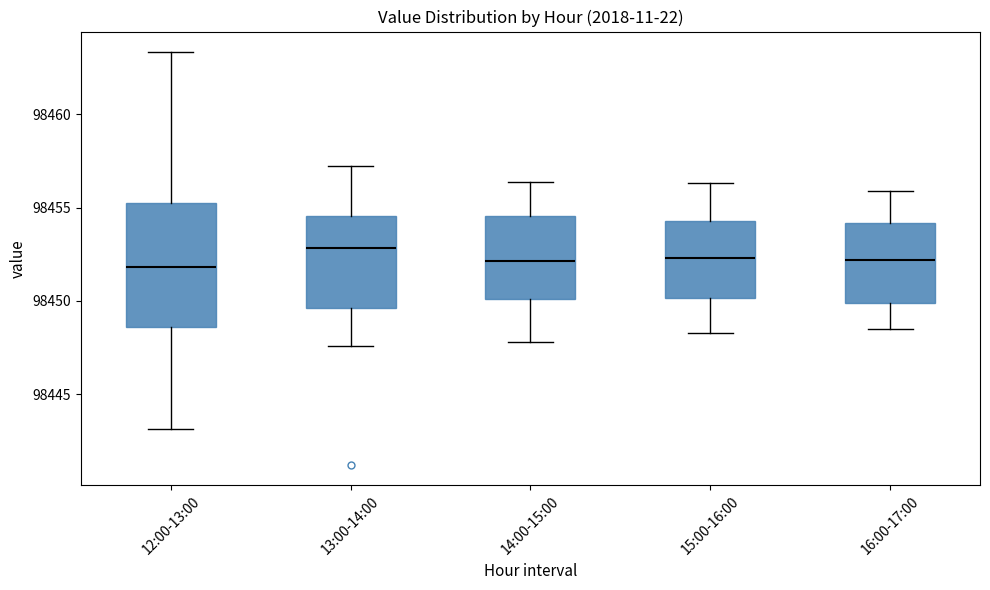

Reading left to right, read every box against the y-axis: the position of its median line, the range the box covers, and the ends of its whiskers. The values are not printed on the chart, so give them approximately, as read against the axis.

12:00-13:00: median 98452.0, box 98448.5 to 98455.5, whiskers 98443.0 to 98463.5
13:00-14:00: median 98453.0, box 98449.5 to 98454.5, whiskers 98447.5 to 98457.5
14:00-15:00: median 98452.0, box 98450.0 to 98454.5, whiskers 98448.0 to 98456.5
15:00-16:00: median 98452.5, box 98450.0 to 98454.5, whiskers 98448.5 to 98456.5
16:00-17:00: median 98452.0, box 98450.0 to 98454.0, whiskers 98448.5 to 98456.0